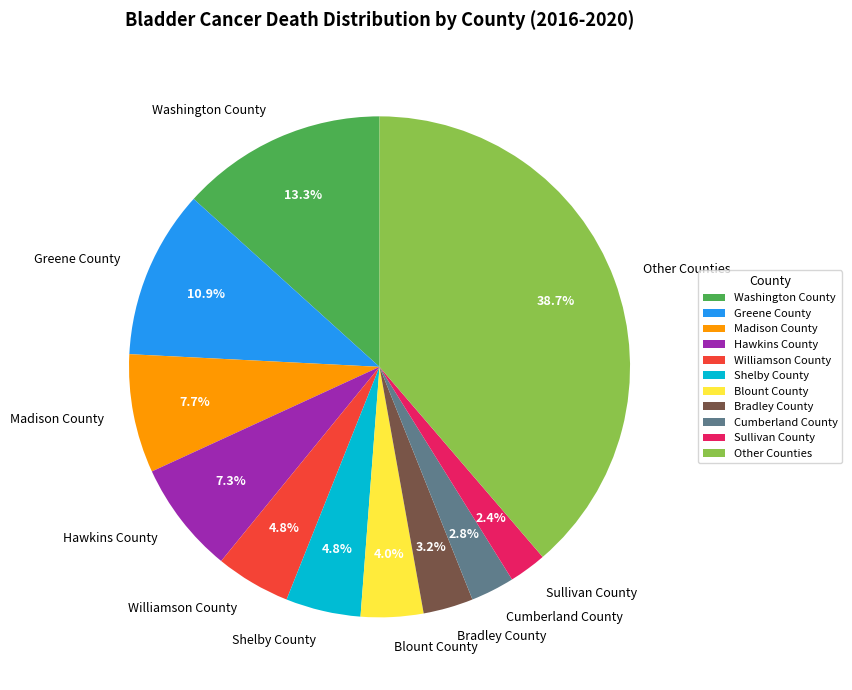

How many segments does this pie chart have?

11